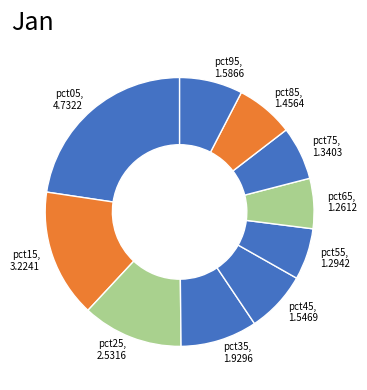

Which category has the biggest portion of the pie?

pct05